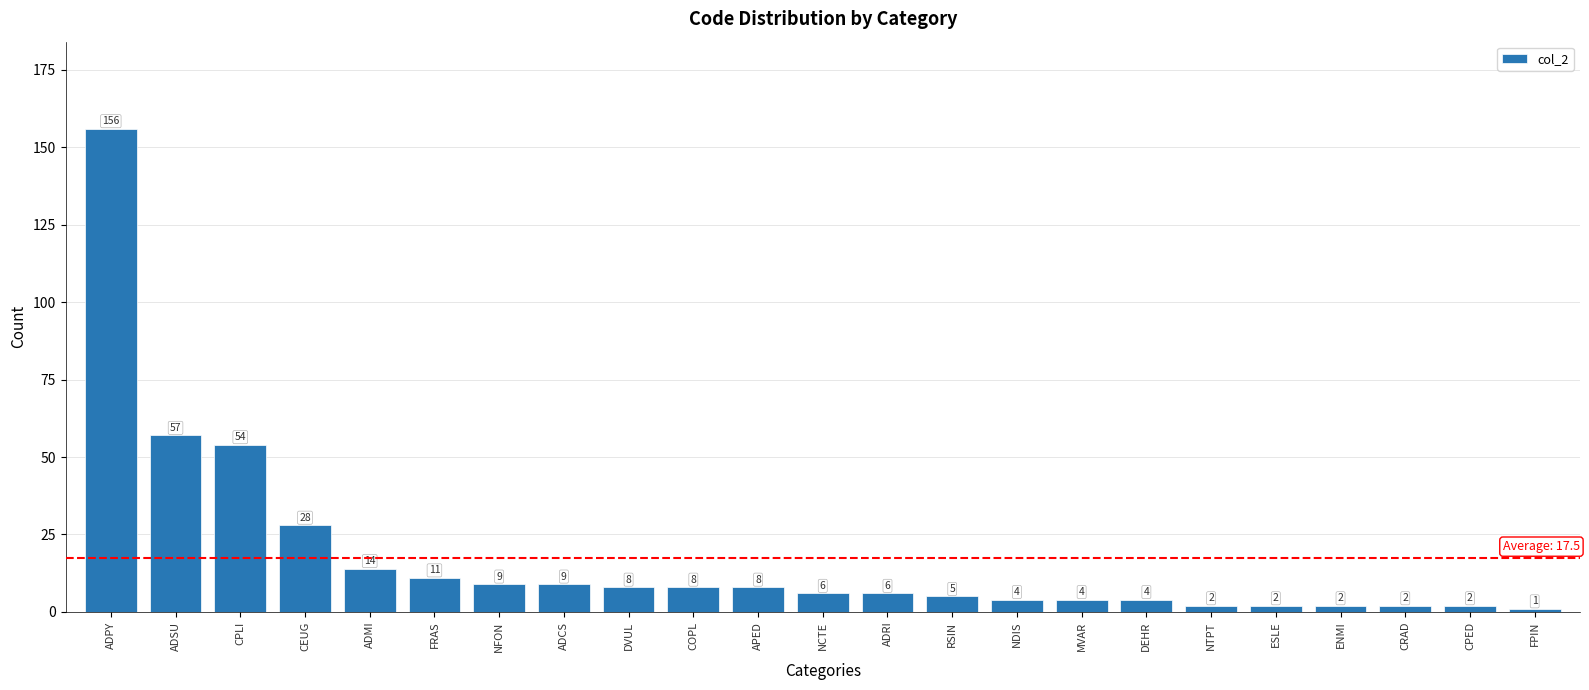

What is the greatest value displayed?

156